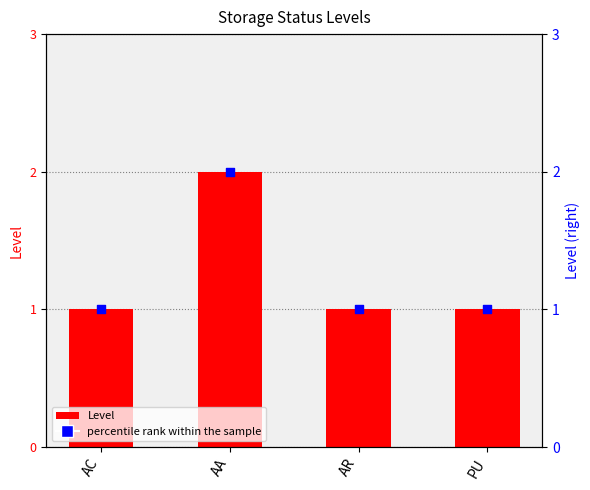

Which series has the largest total across all categories?

Level